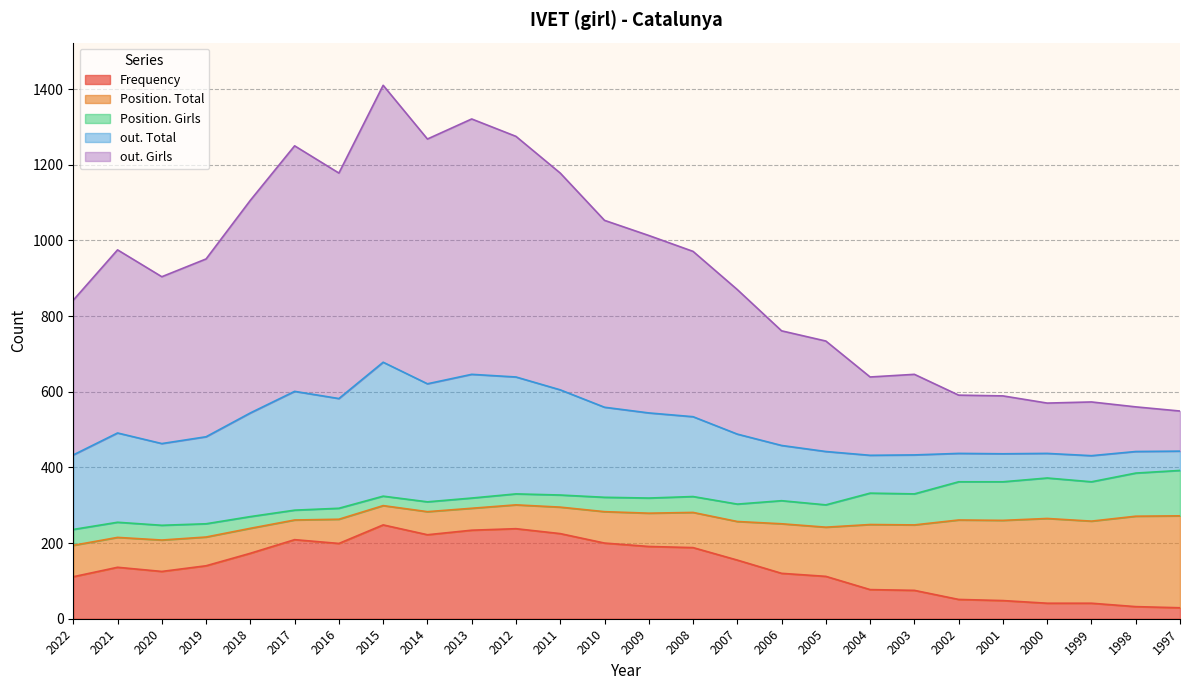

How many categories are shown in the chart?

26